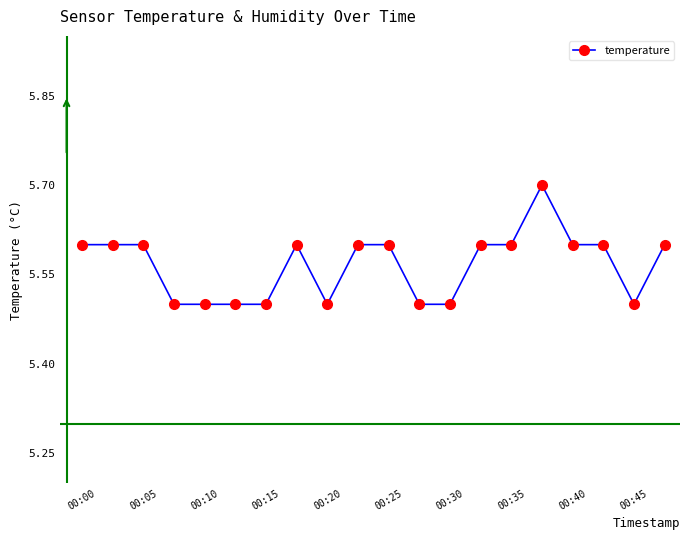

Reading right to left, transcribe all the data shown in this chart.

5.6	5.5	5.6	5.6	5.7	5.6	5.6	5.5	5.5	5.6	5.6	5.5	5.6	5.5	5.5	5.5	5.5	5.6	5.6	5.6